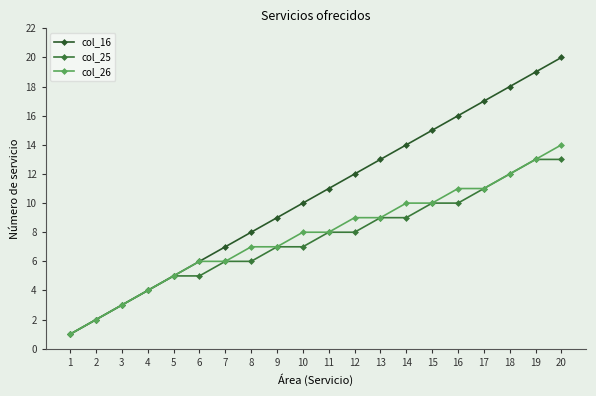

What is the difference between the maximum and minimum values in the col_26 series?

13